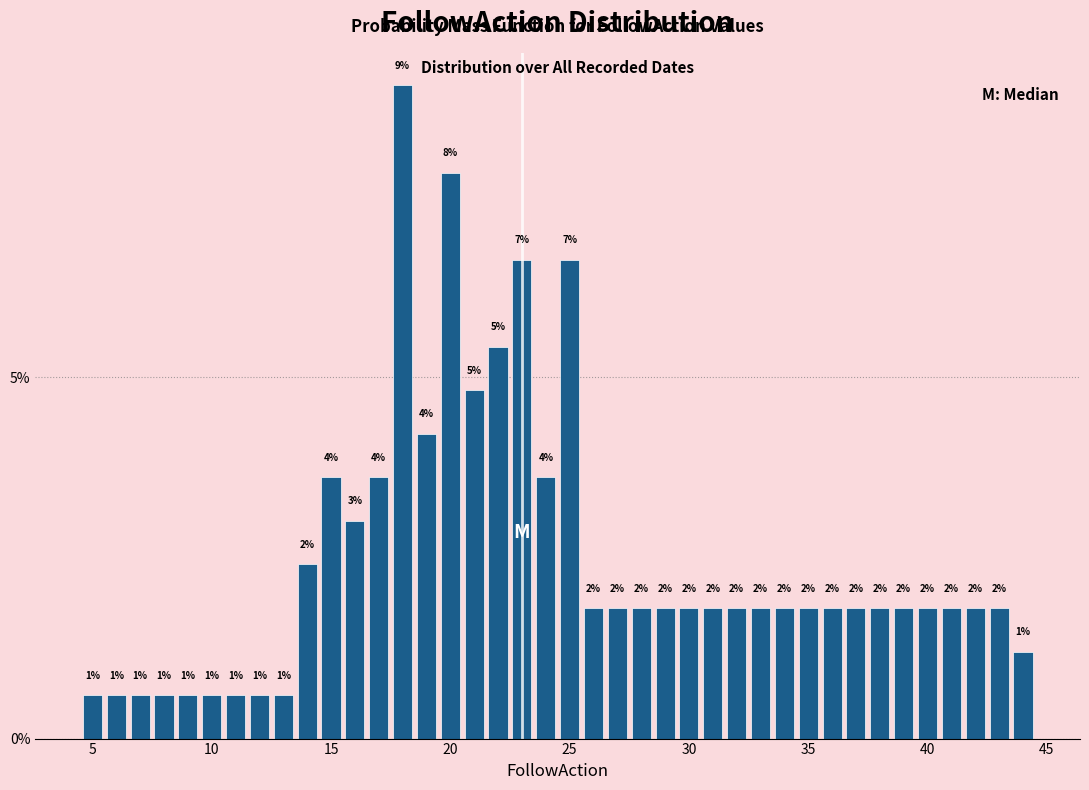

Around what value on the x-axis is the tallest bar? Give the approximate position of its centre, as read against the axis.

18.0